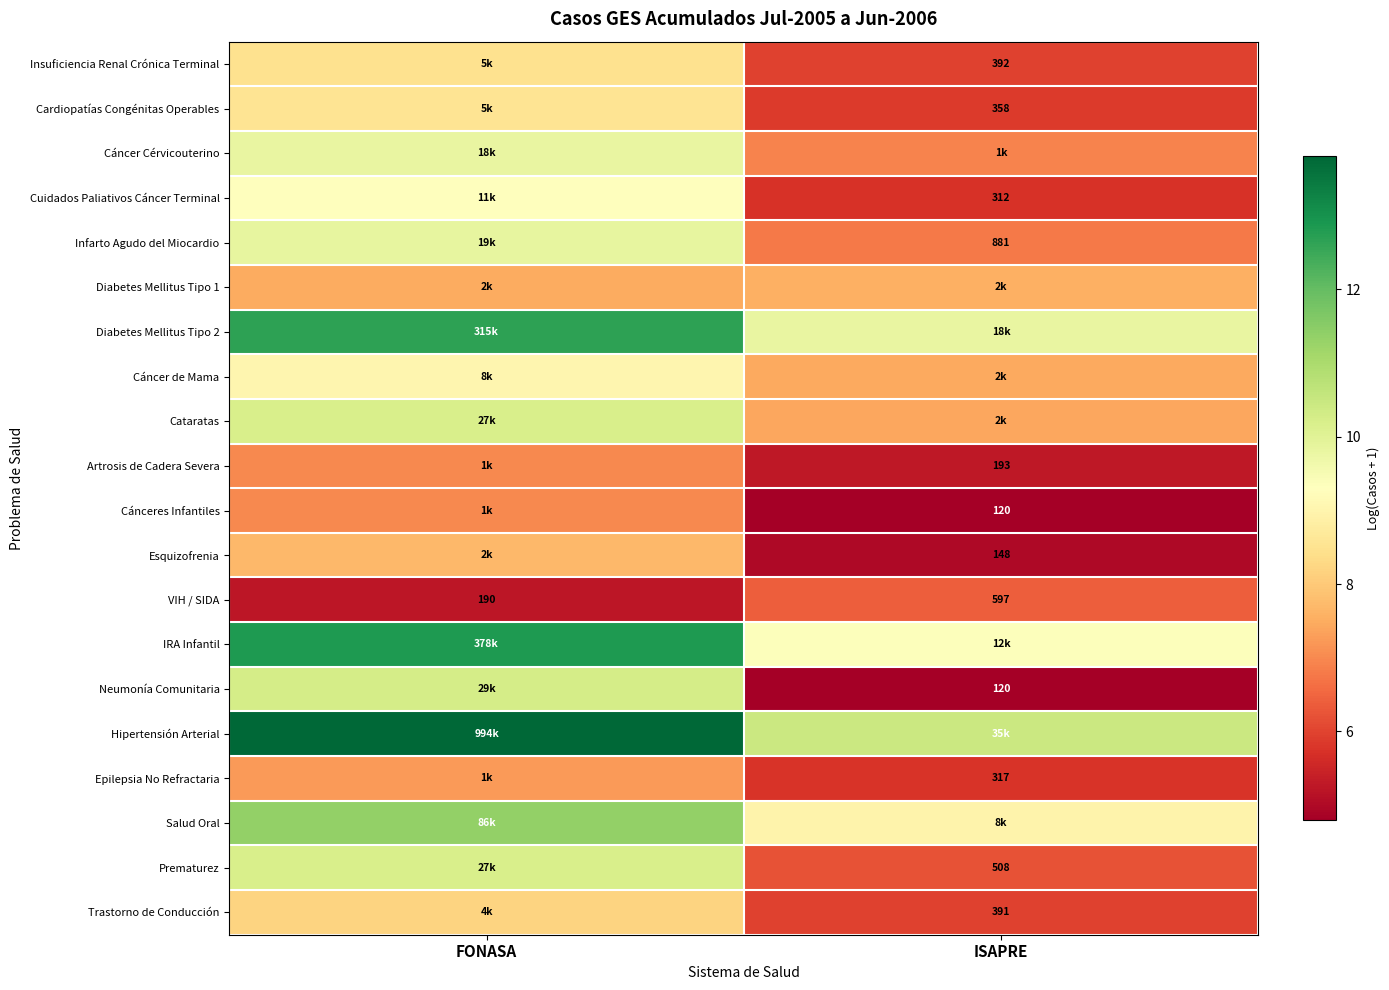

Which has a higher value, FONASA or ISAPRE?

FONASA